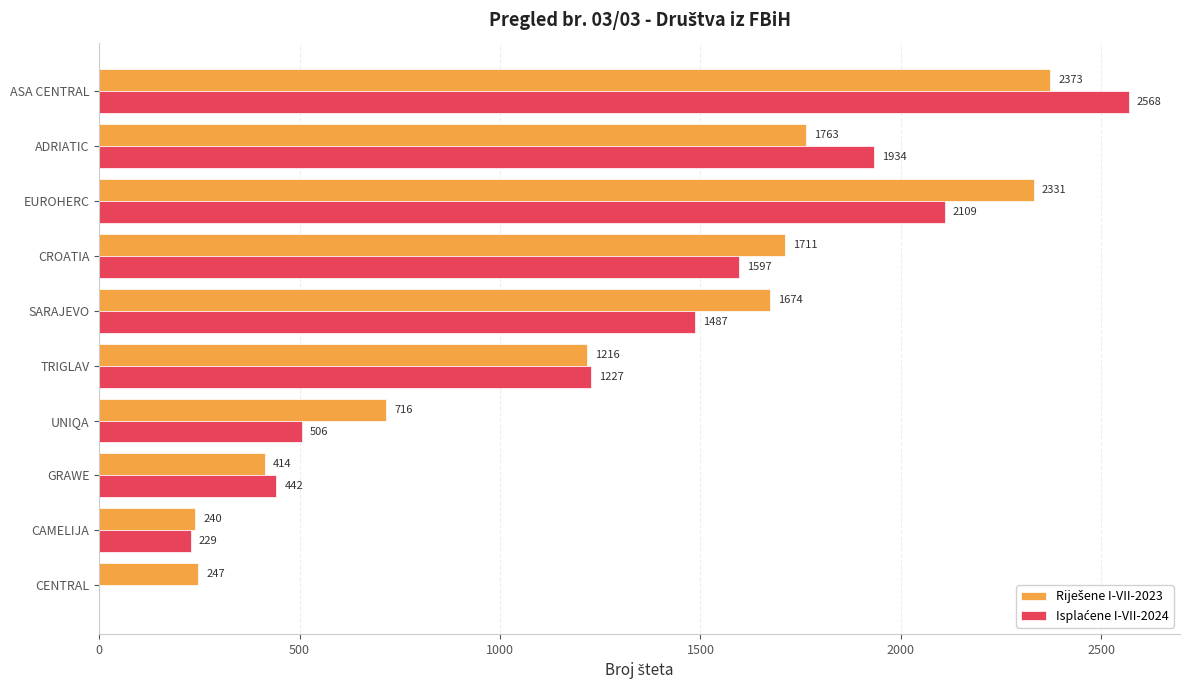

What is the total value across all series at SARAJEVO?

3161